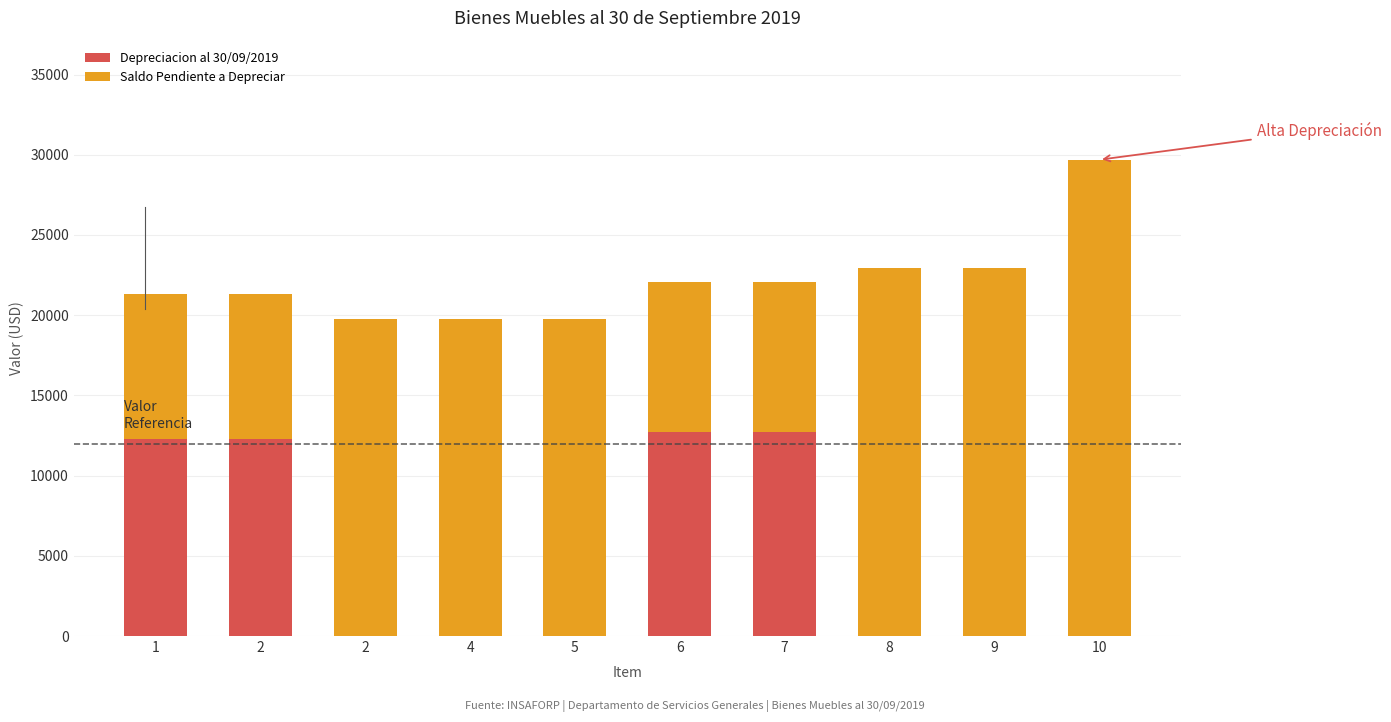

Does the chart contain stacked bars?

Yes